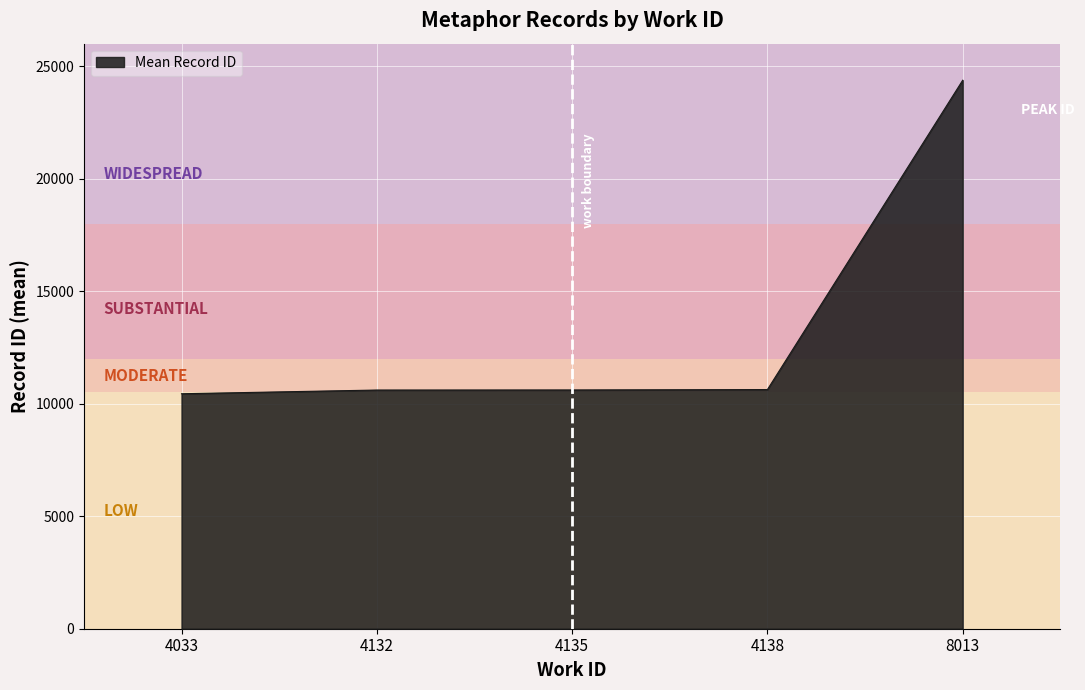

At which label is the value closest to 17408?

4138